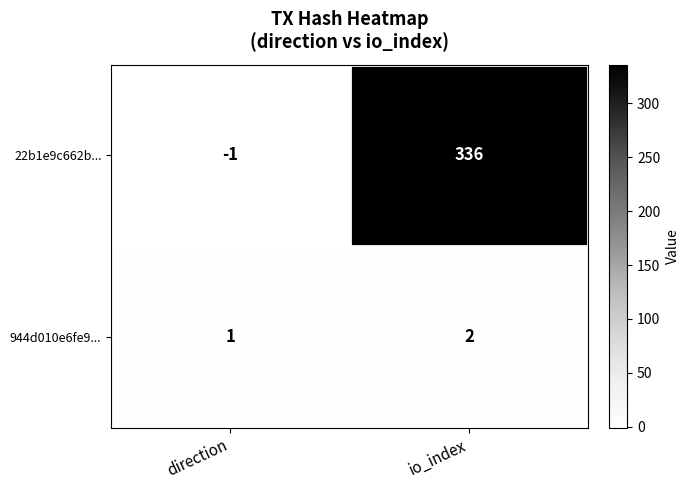

Reading left to right, list all the values displayed in this chart.

22b1e9c662b...: -1	336
944d010e6fe9...: 1	2